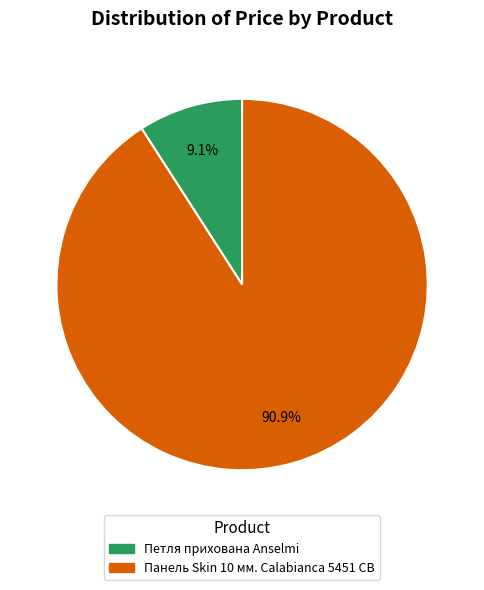

Is it true that Панель Skin 10 мм. Calabianca 5451 CB is 99% of the pie?

False